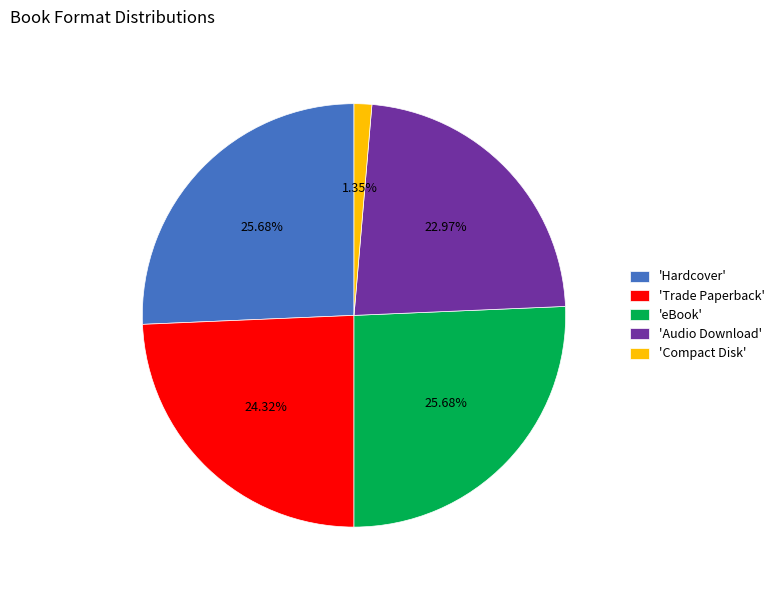

Count the number of slices in the pie.

5